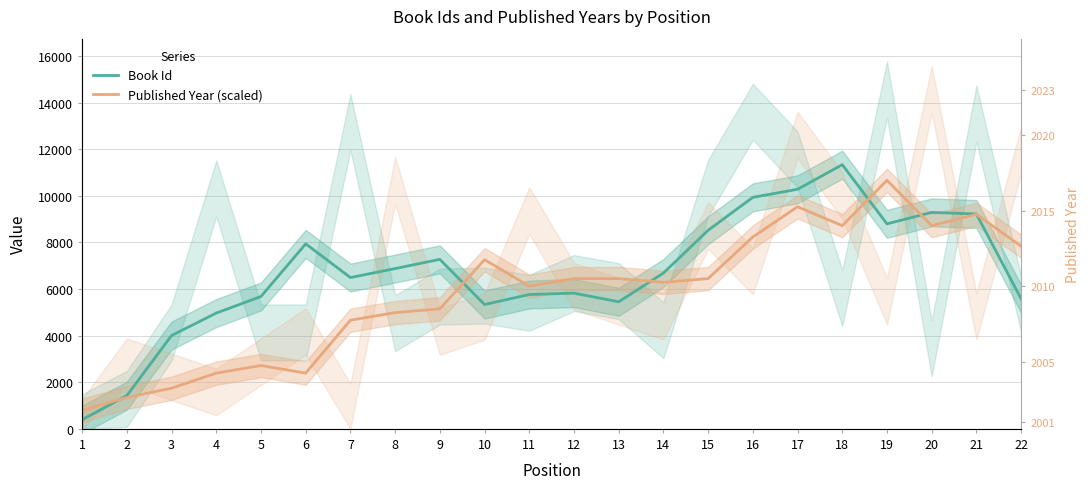

At which category does Published Year (scaled) reach its first local peak?

5